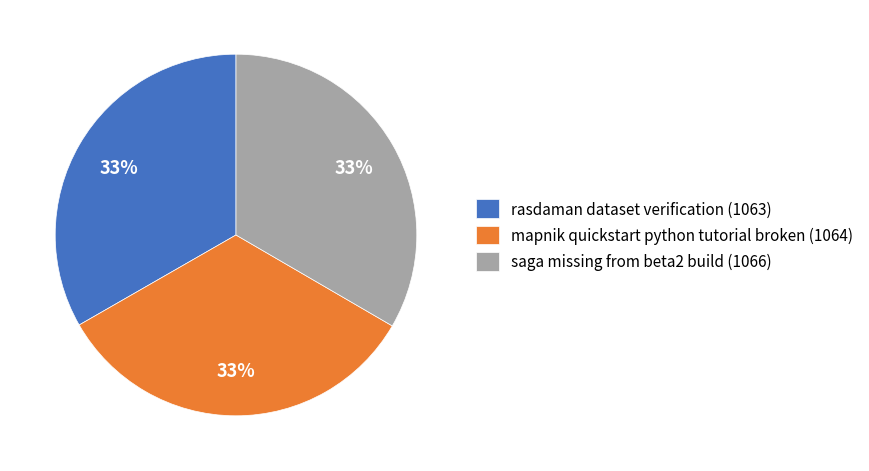

To the nearest percent, what percentage of the pie is rasdaman dataset verification?

33%